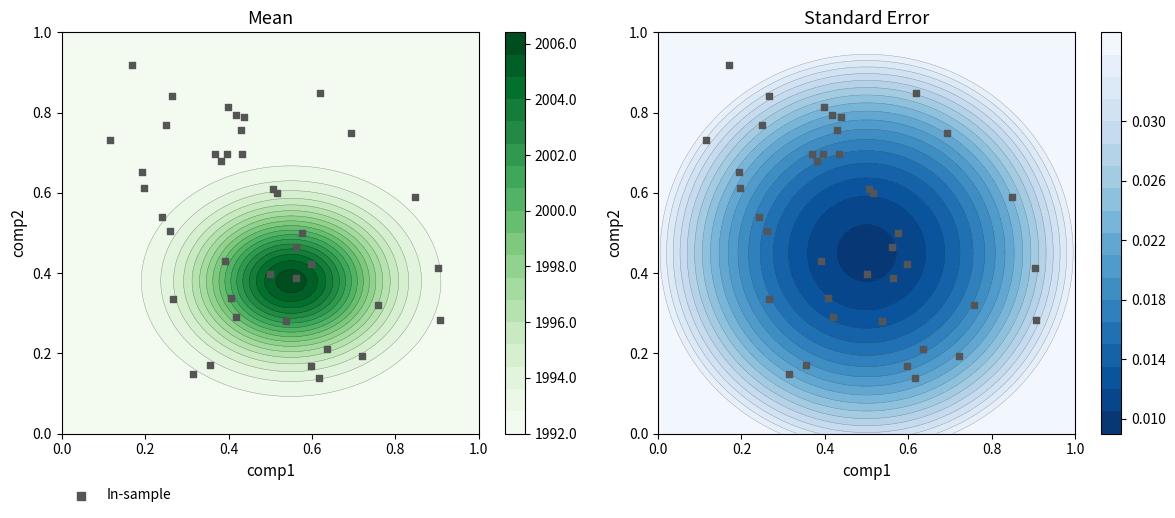

Reading left to right, transcribe all the data shown in this chart.

0.1	0.4	0.8	0.1	0.4	0.5	0.3	0.7	0.7	0.2	0.6	0.6	0.4	0.3	0.8	0.2	0.3	0.6	0.7	0.8	0.3	0.7	0.5	0.5	0.4	0.8	0.2	0.2	0.8	0.6	0.8	0.7	0.4	0.7	0.7	0.3	0.5	0.3	0.8	0.9